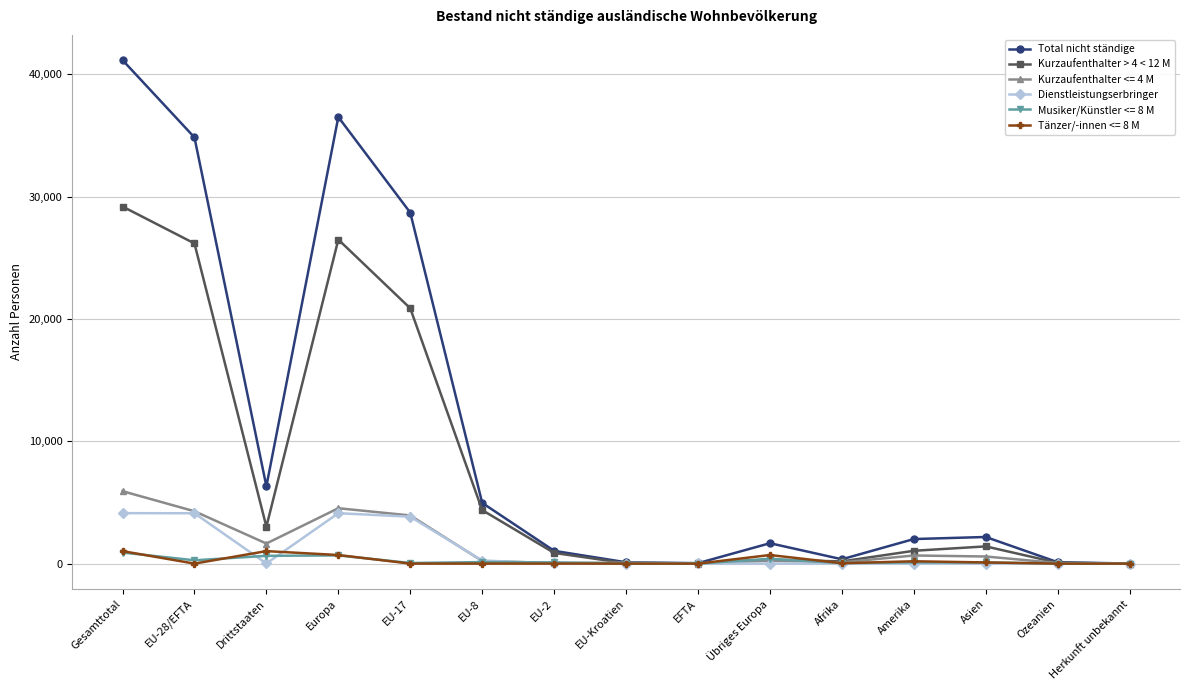

What is the label of the 6th point from the left?

EU-8